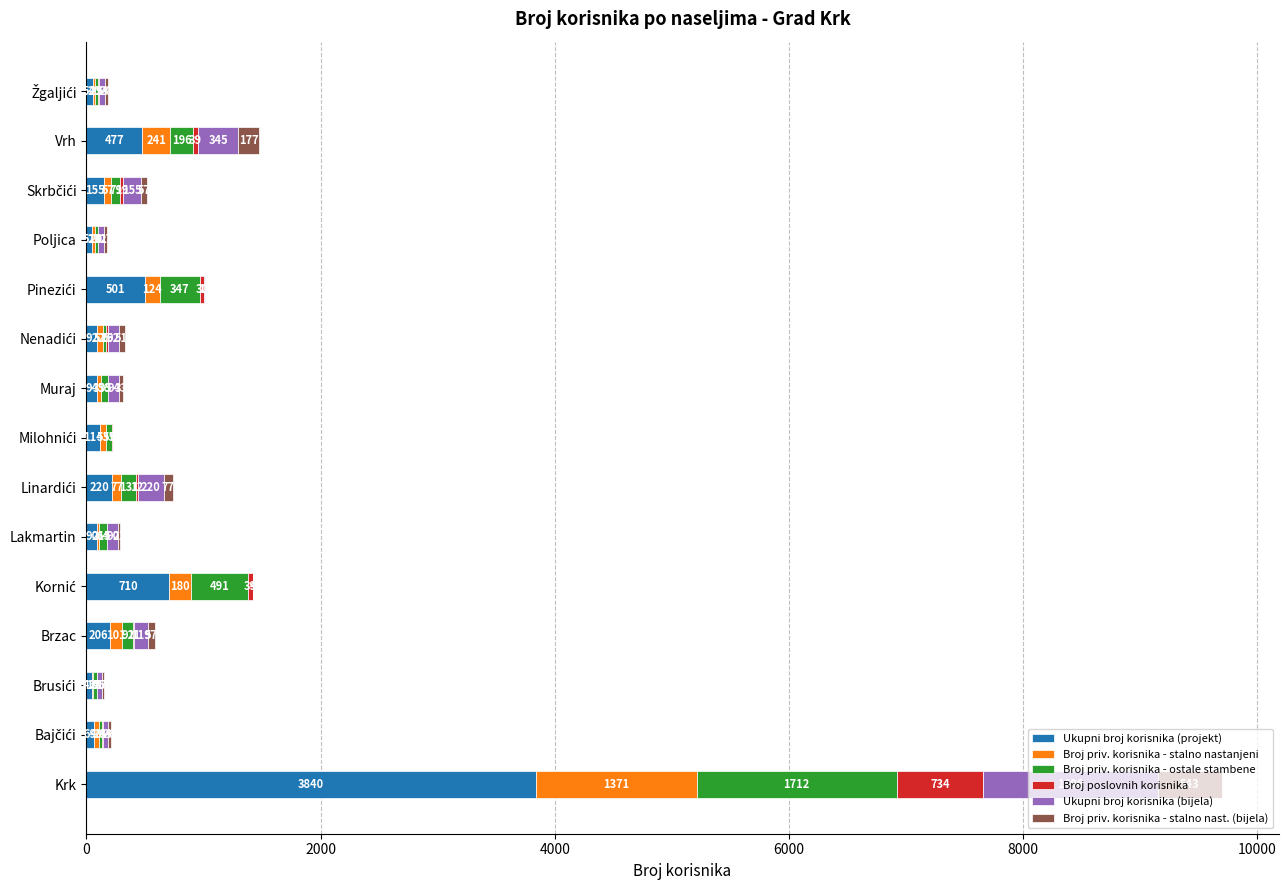

What is the maximum value for Ukupni broj korisnika (projekt)?

3840